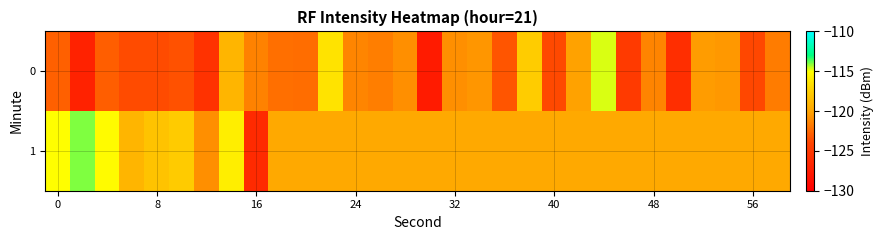

What is the greatest value displayed?

-114.0